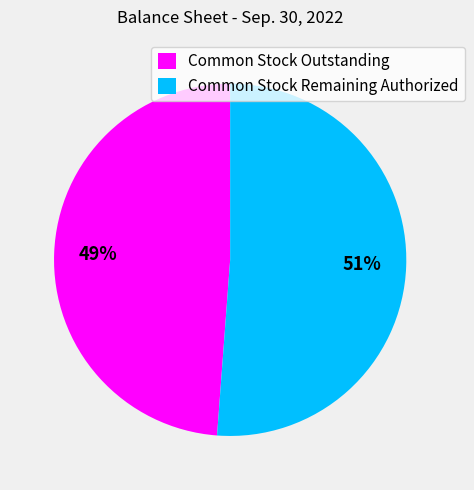

Rank the categories by value from lowest to highest.

Common Stock Outstanding, Common Stock Remaining Authorized